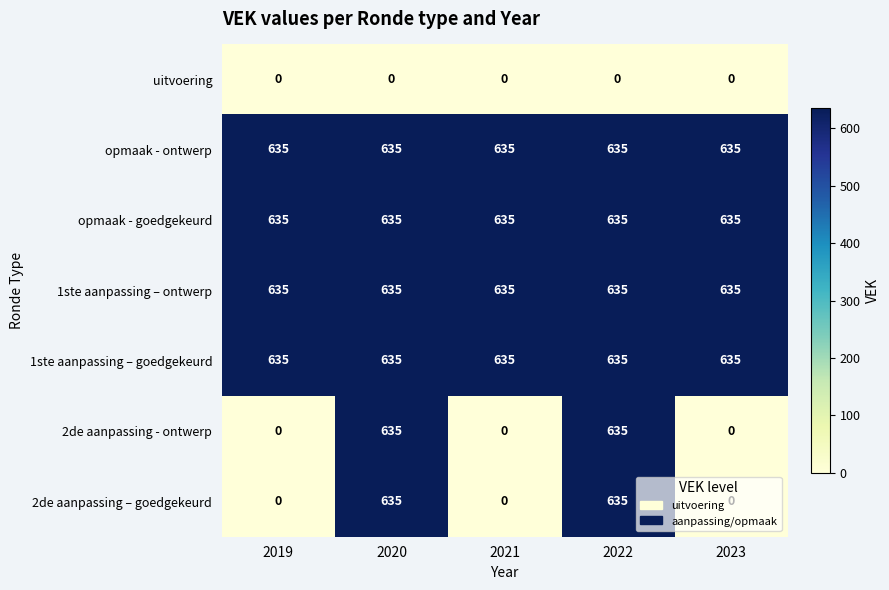

What is the spread (max minus min) of values at 2020?

635